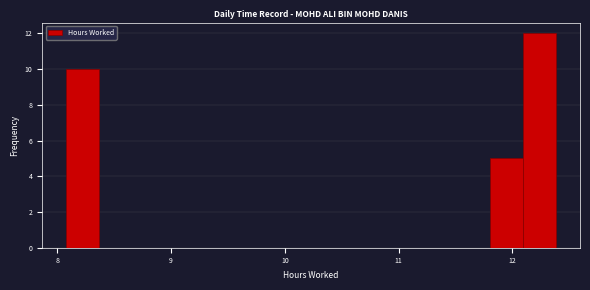

Read against the x-axis, roughly where is the centre of the tallest bar?

12.2